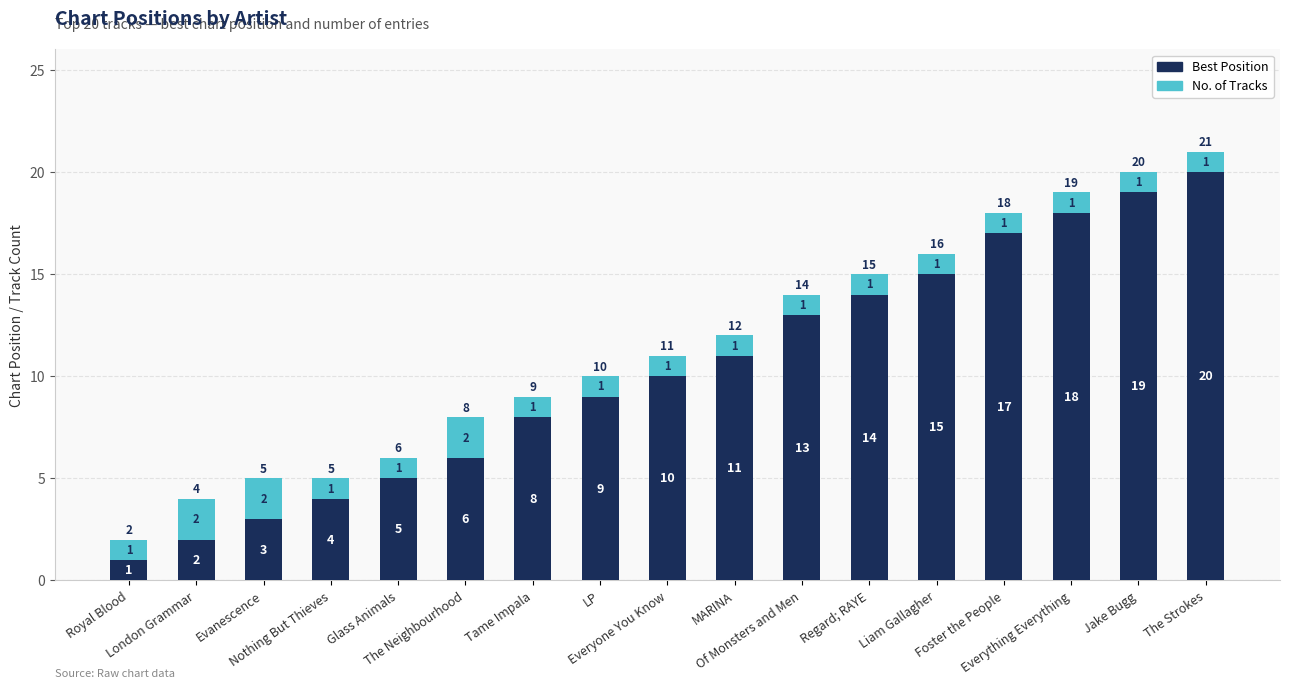

What is the maximum value for Best Position?

20